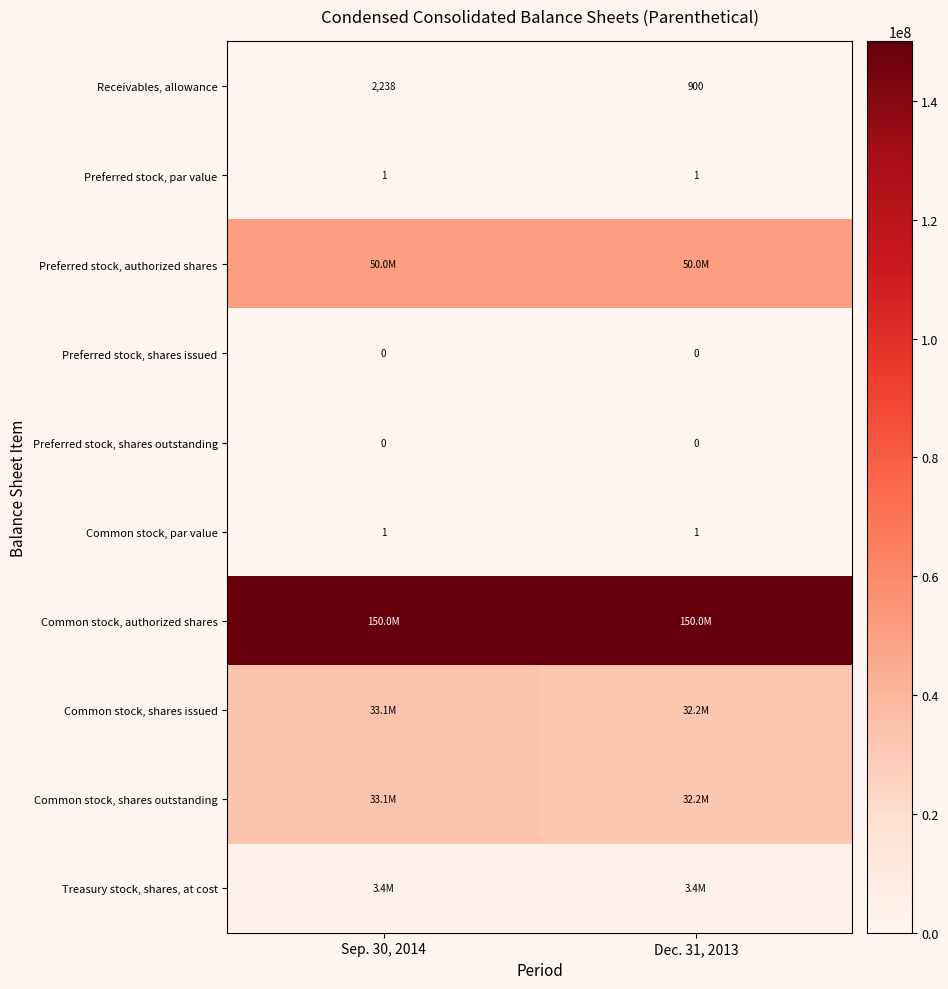

Count the number of categories in the chart.

2